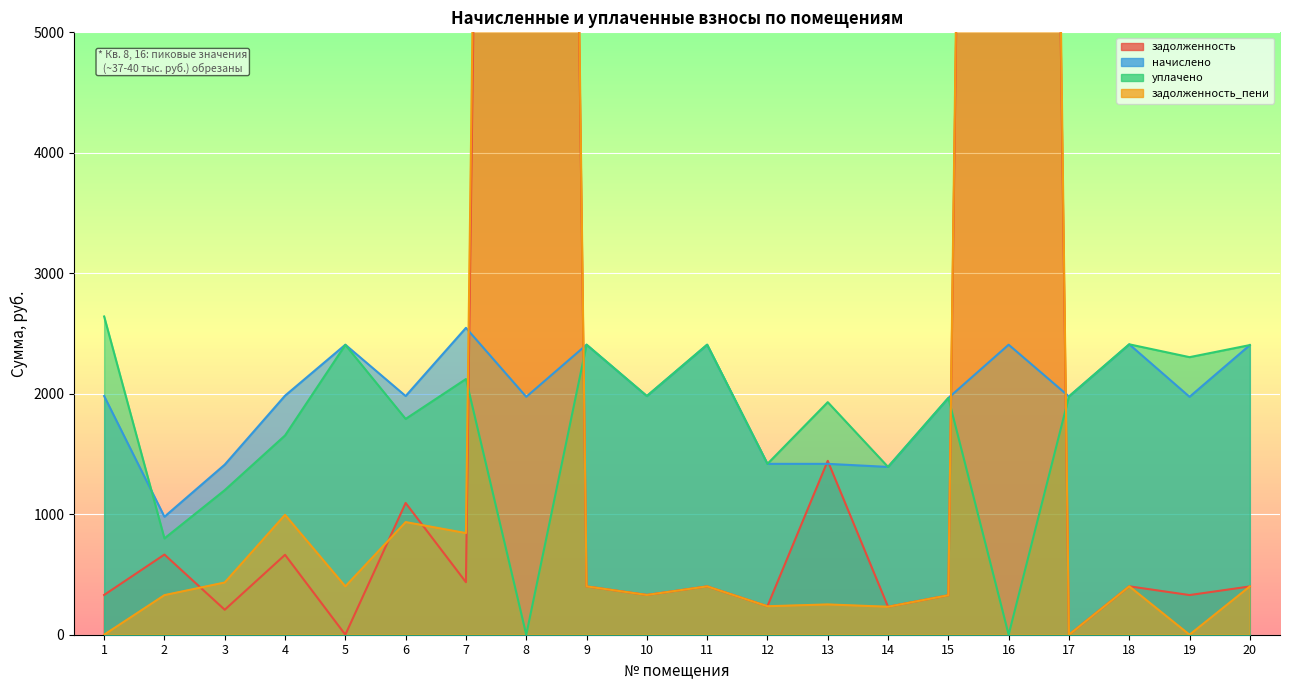

List the labels in order of задолженность_пени value, largest first.

8, 16, 4, 6, 7, 3, 18, 5, 9, 11, 20, 10, 2, 15, 13, 12, 14, 1, 17, 19